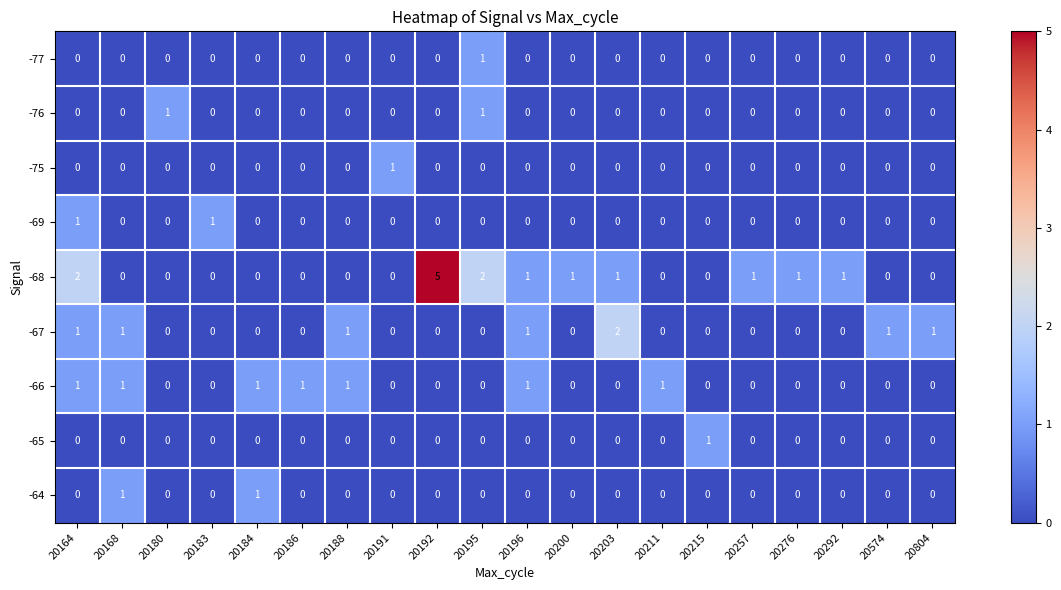

What is the greatest value displayed?

5